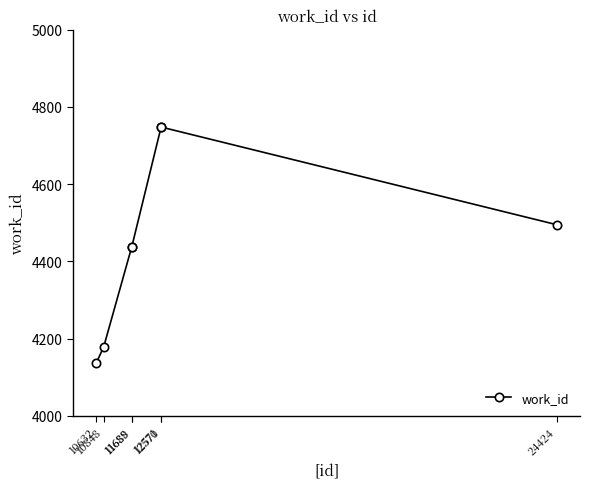

What is the average value?

4454